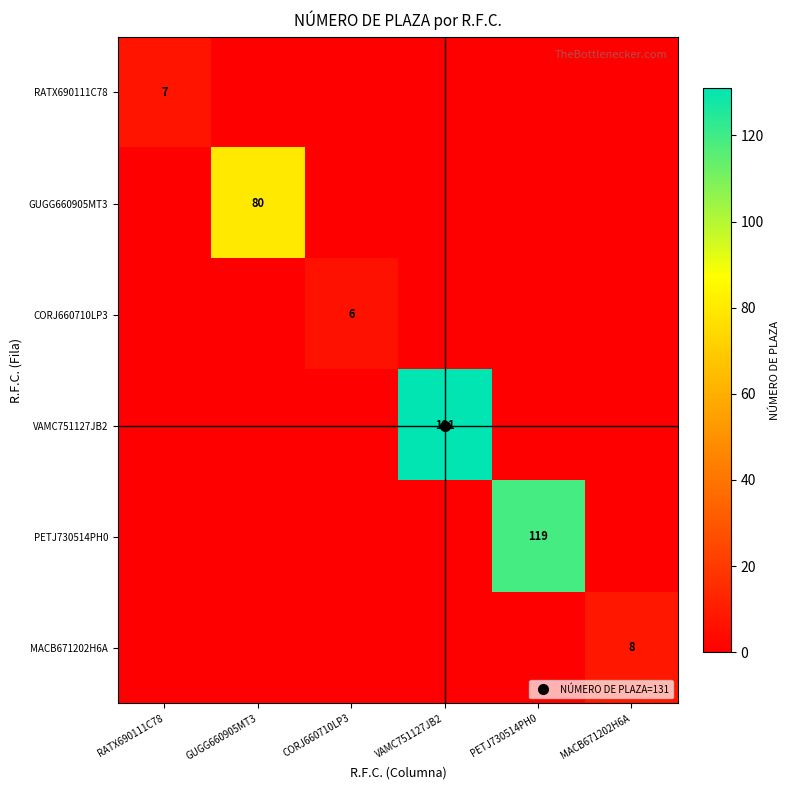

Between RATX690111C78 and VAMC751127JB2, which series saw the biggest shift?

VAMC751127JB2